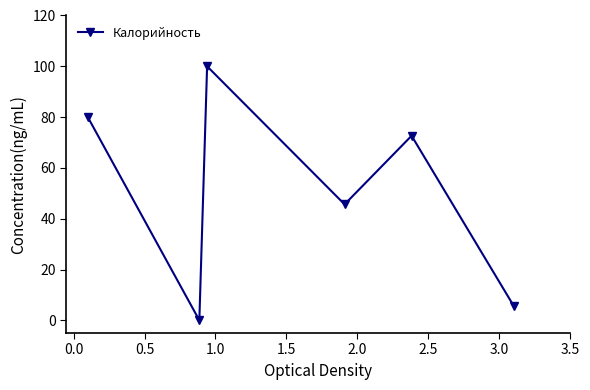

What is the value of the 4th point from the left?

45.7